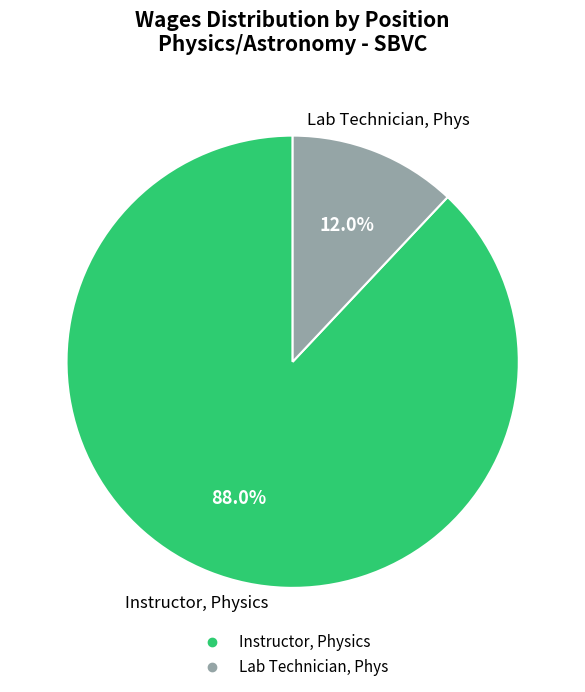

Is there a majority slice in this chart?

Yes